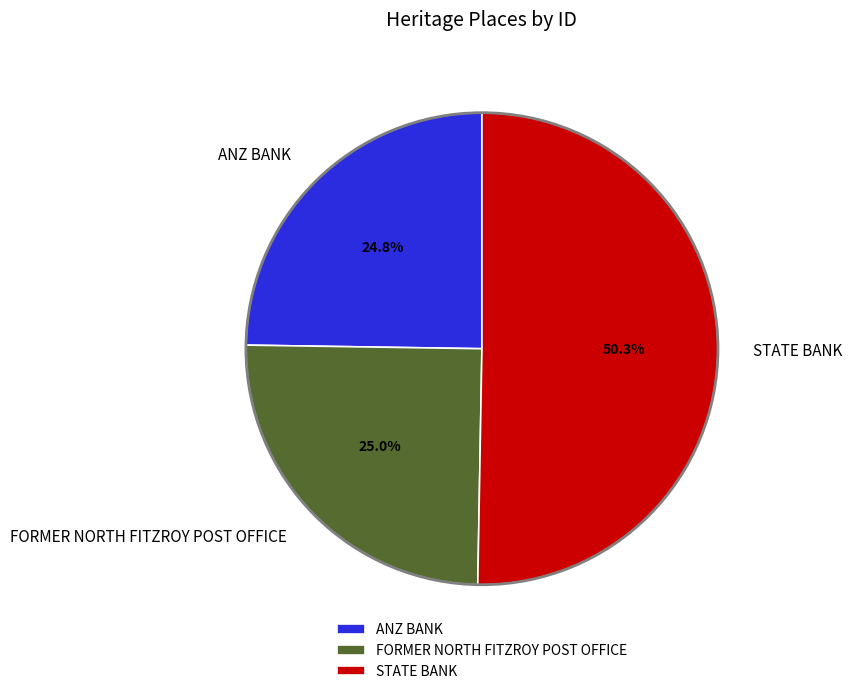

Which slice represents more than half of the pie?

STATE BANK